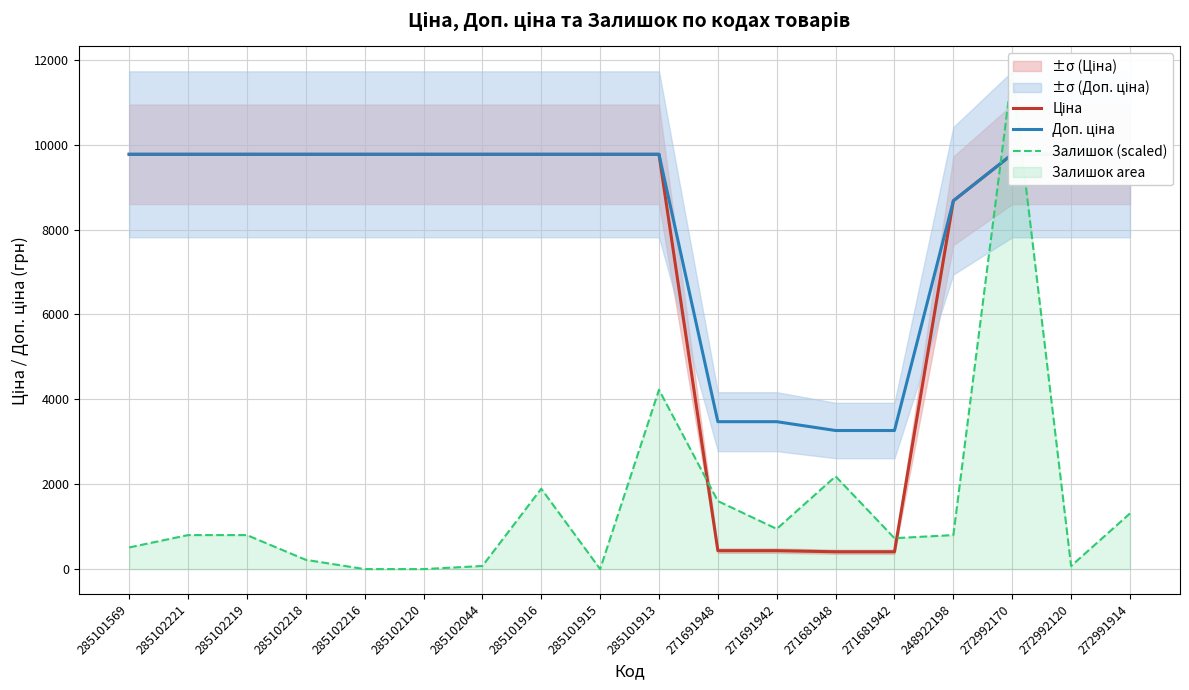

True or false: Ціна has more than 0 points higher than both neighbors.

False